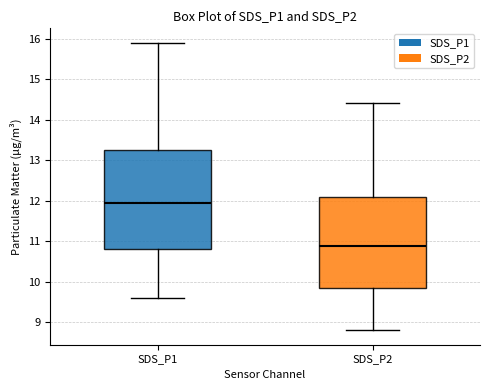

Where does the median line of the box for SDS_P1 sit on the y-axis? The values are not printed on the chart, so give them approximately, as read against the axis.

11.9